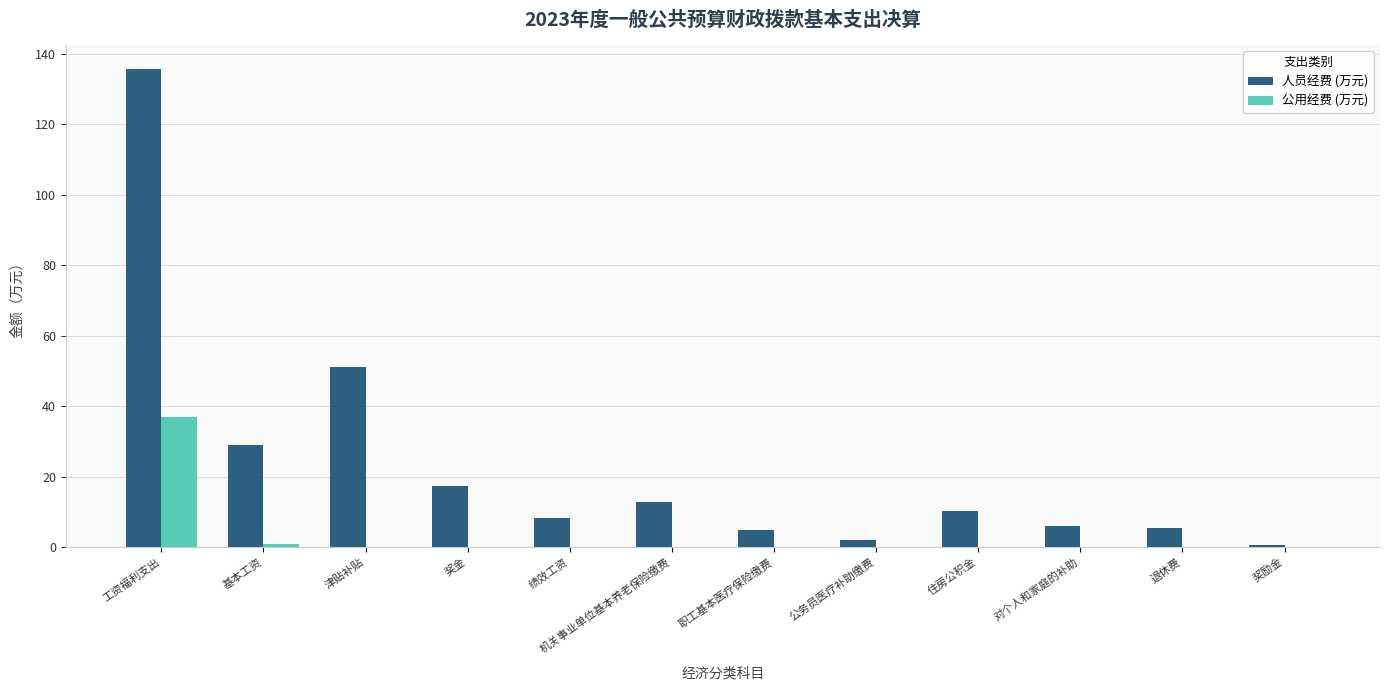

What value does the 人员经费 (万元) series have at 奖金?

17.3